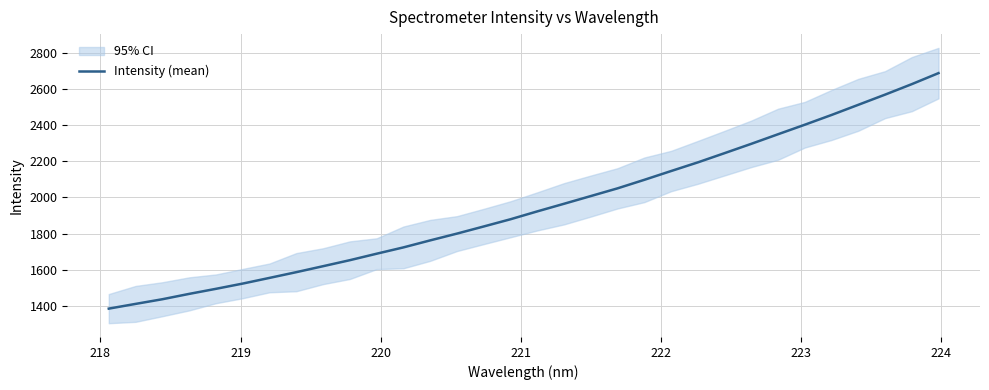

True or false: there are more than 0 points higher than both neighbors.

False